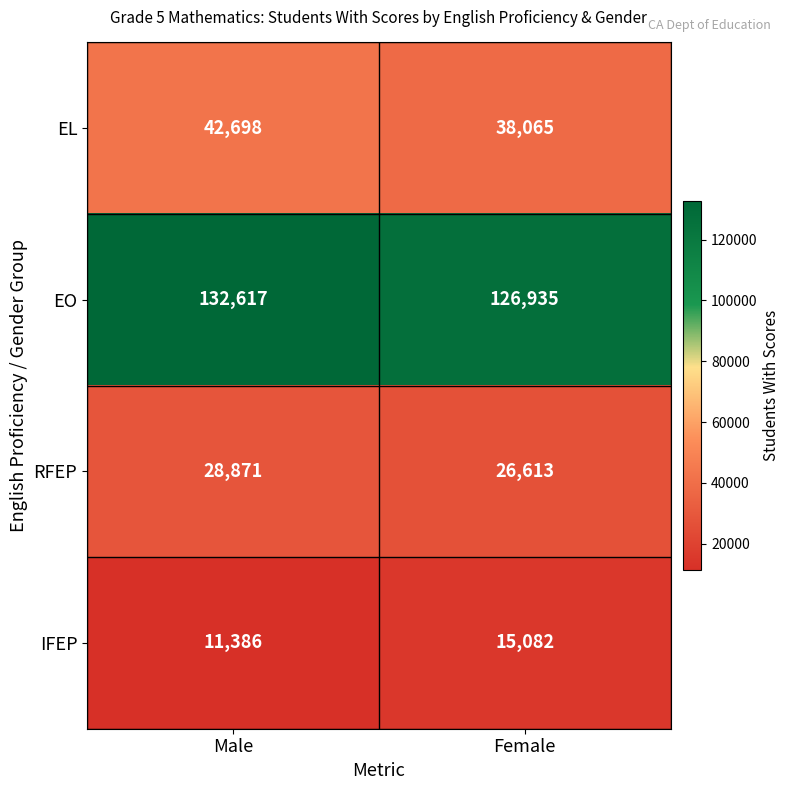

Between Male and Female, which series saw the biggest shift?

EO